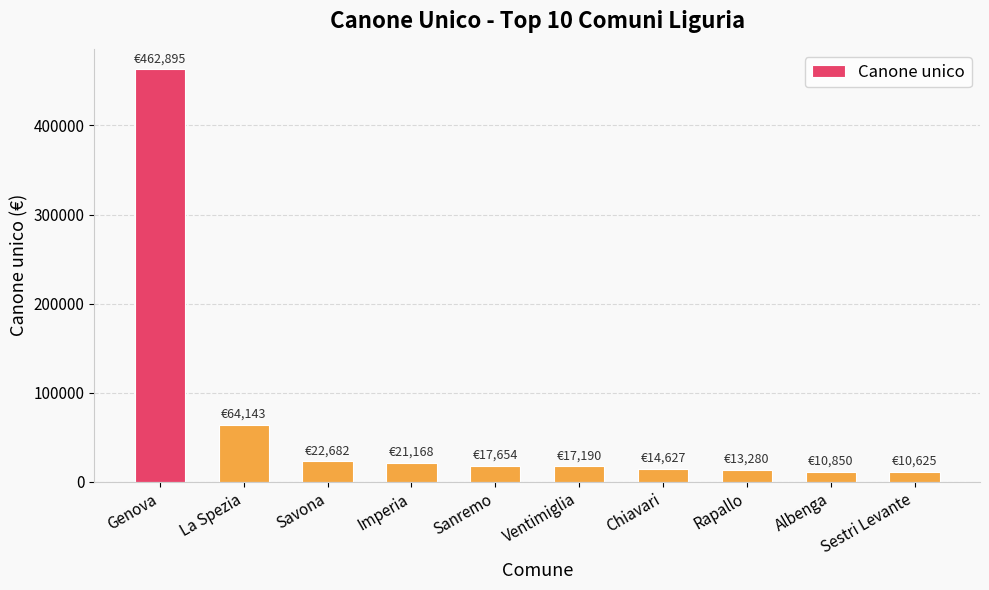

What is the label of the 5th bar from the right?

Ventimiglia